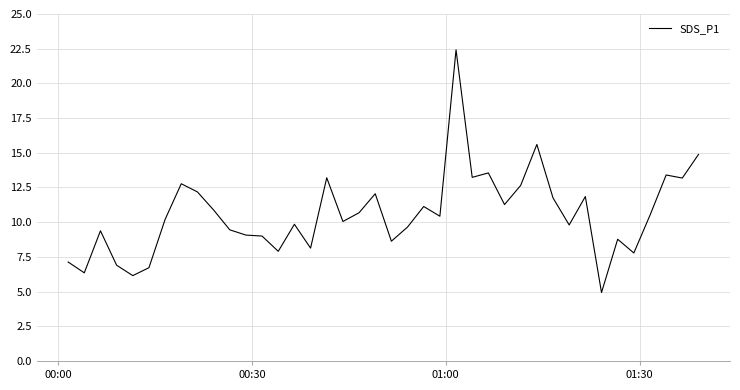

What is the maximum value shown in the chart?

22.4